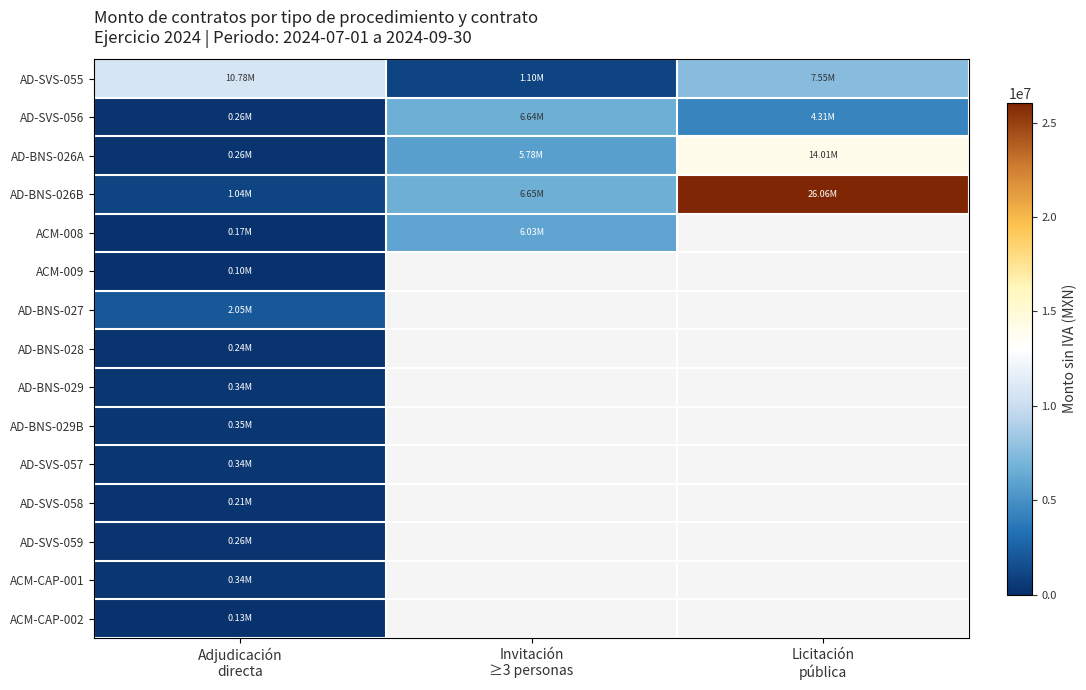

Is the value of AD-SVS-058 at Licitación pública greater than the value of AD-BNS-029B at Licitación pública?

No